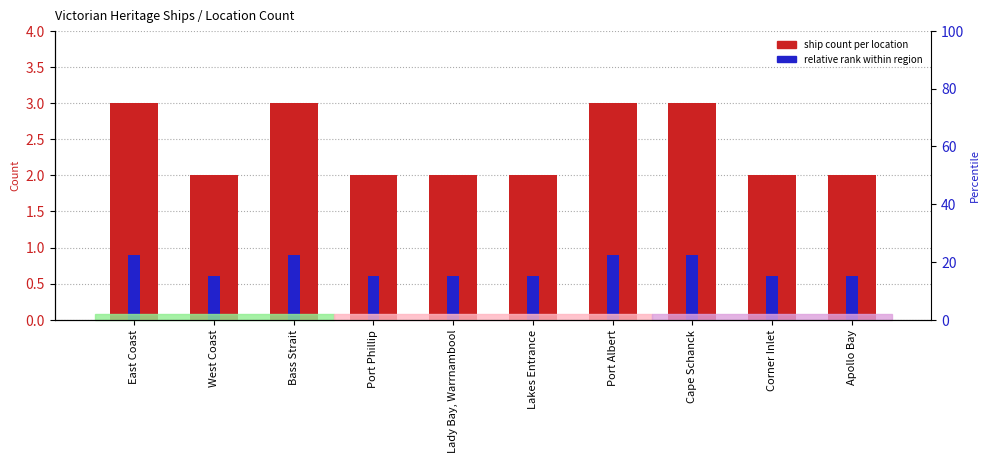

What is the maximum value for Relative Rank?

0.9